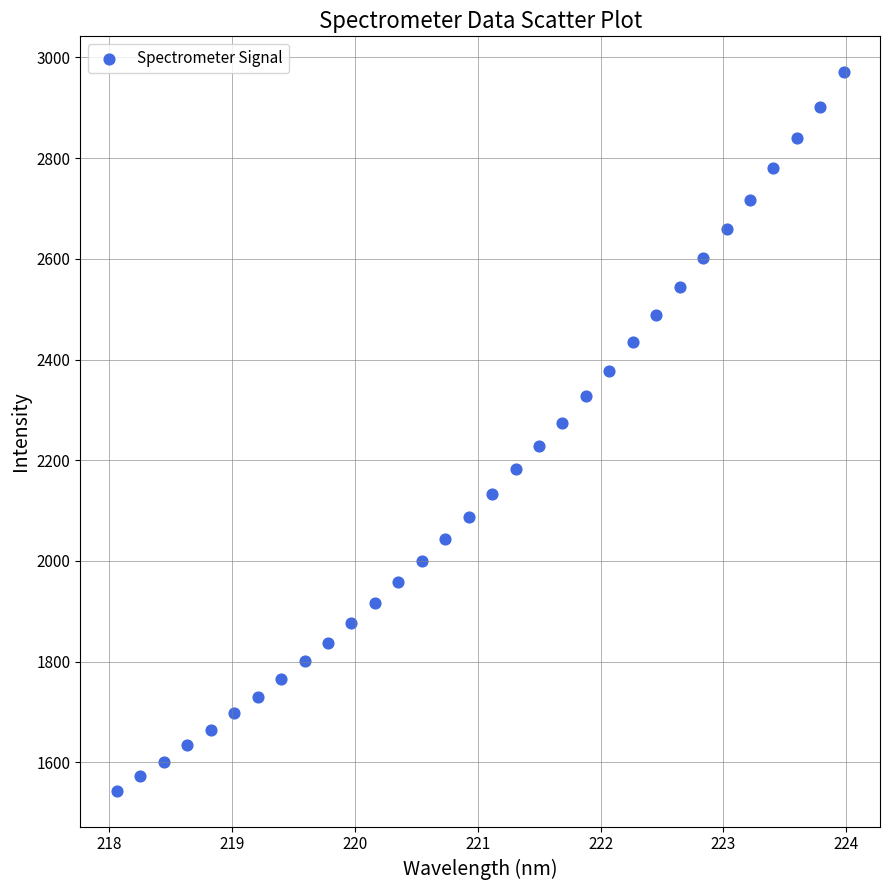

What is the range of X values (max minus min)?

5.9